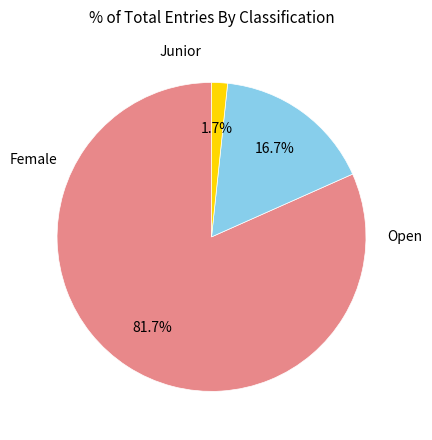

Does any single category account for the majority?

Yes